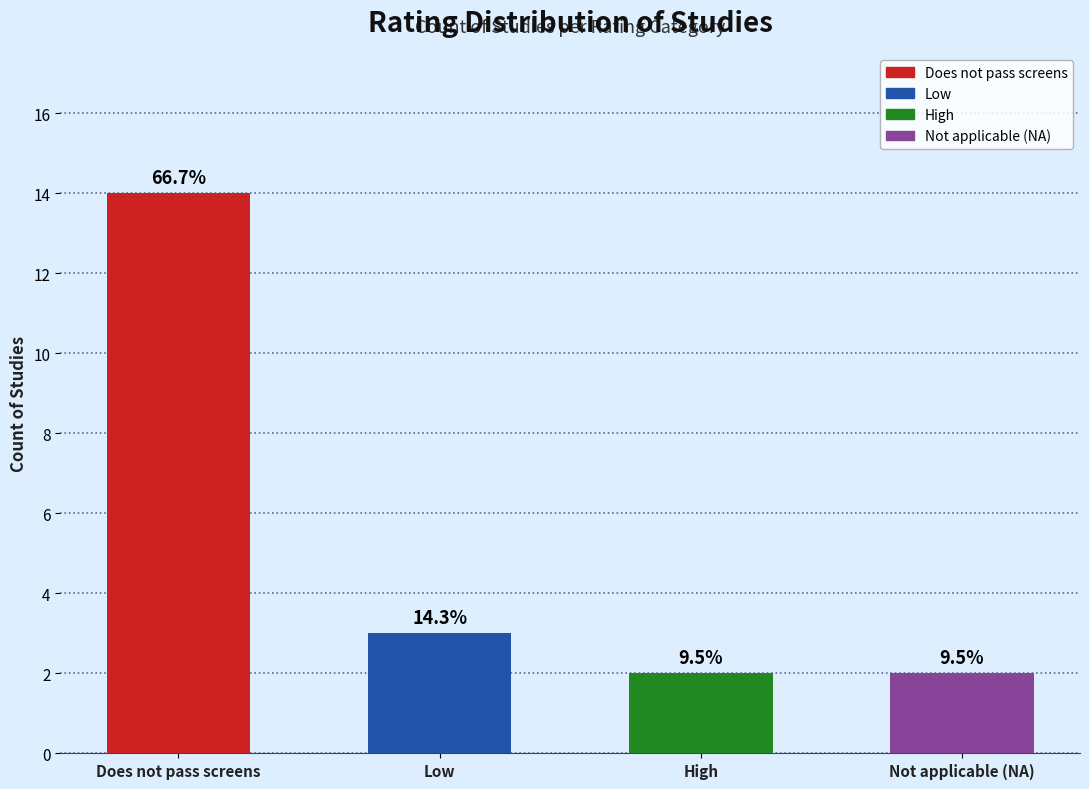

Are the bars horizontal?

No